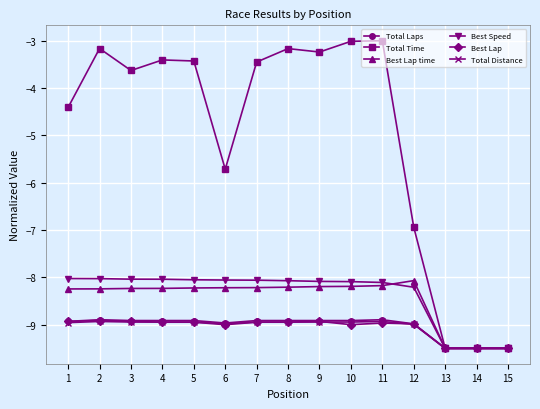

What is the sum of all Best Lap time values?

-127.0